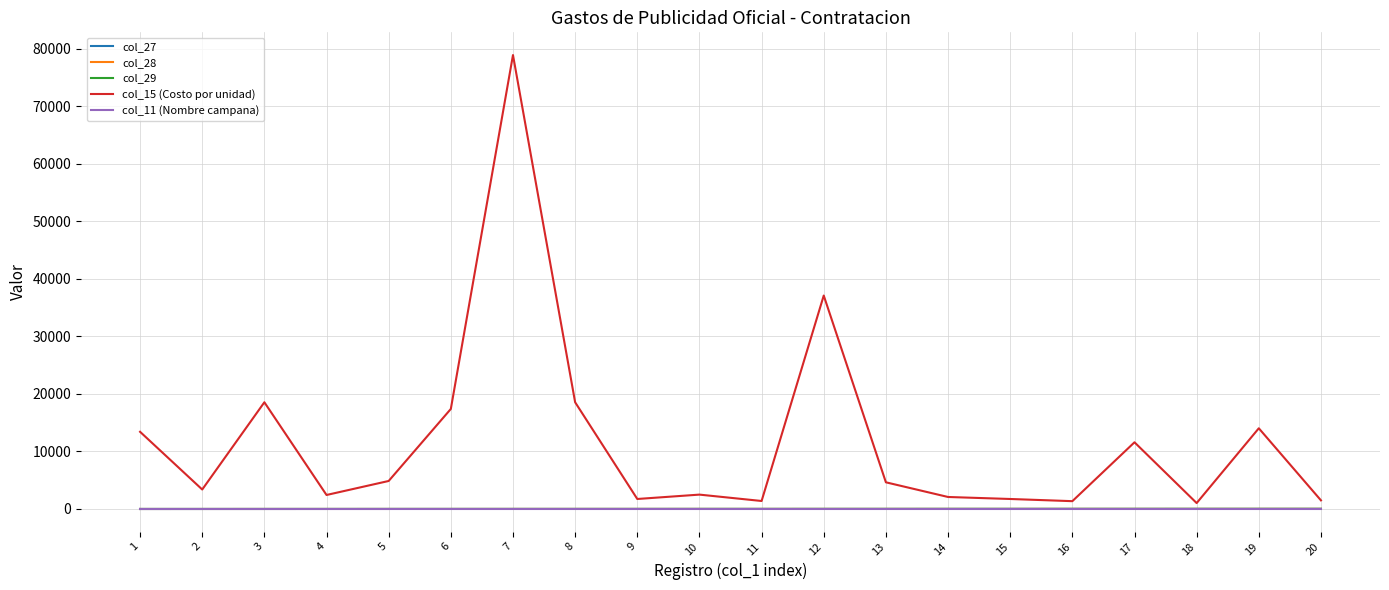

True or false: col_28 and col_15 (Costo por unidad) intersect in this chart.

False